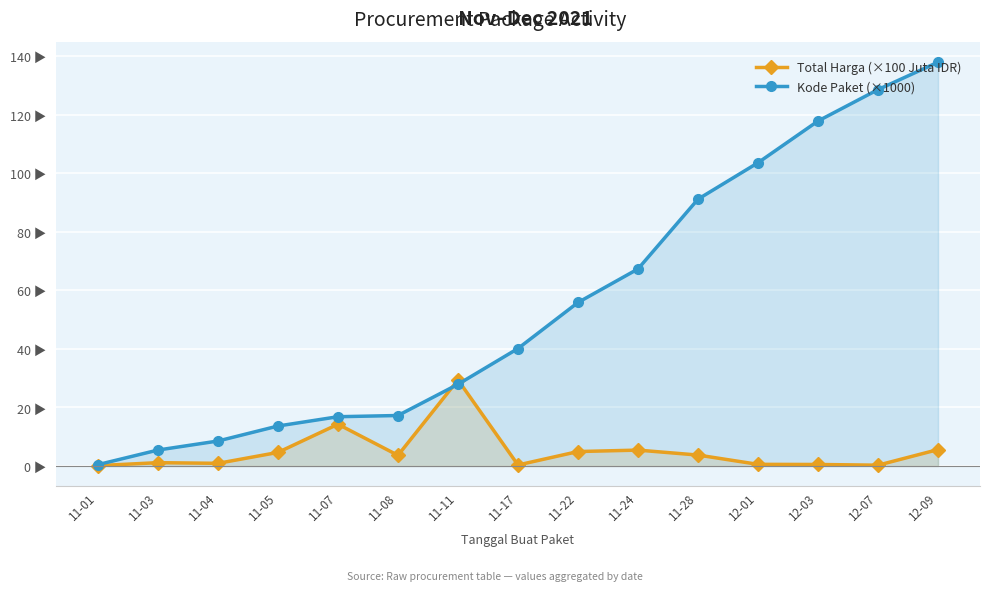

The value of Kode Paket (×1000) at 11-11 is 6.4. True or false?

False